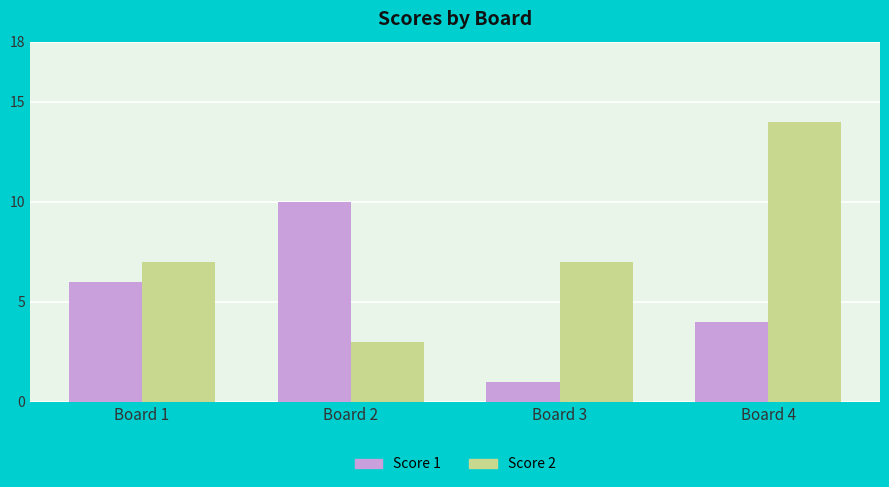

Read the Score 1 value at Board 2.

10